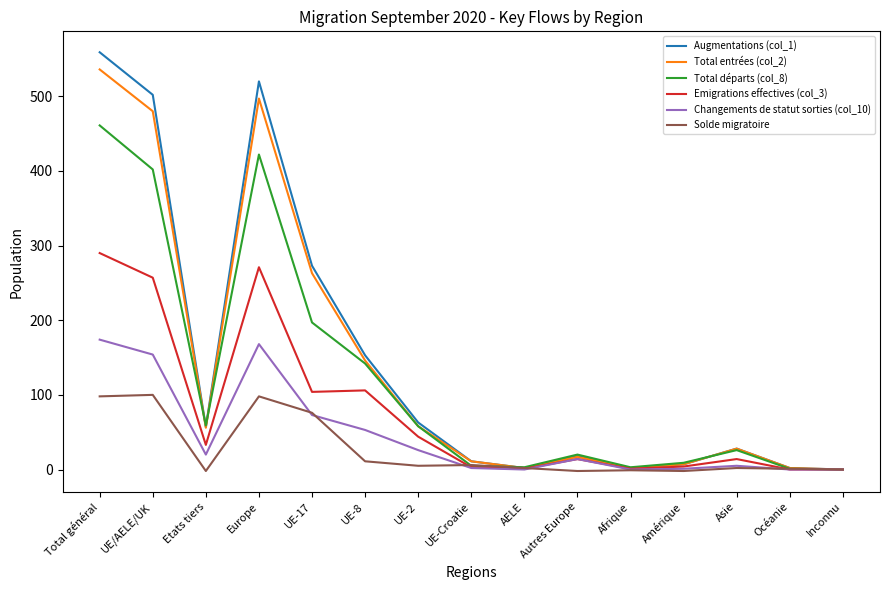

What position from the right is AELE?

7